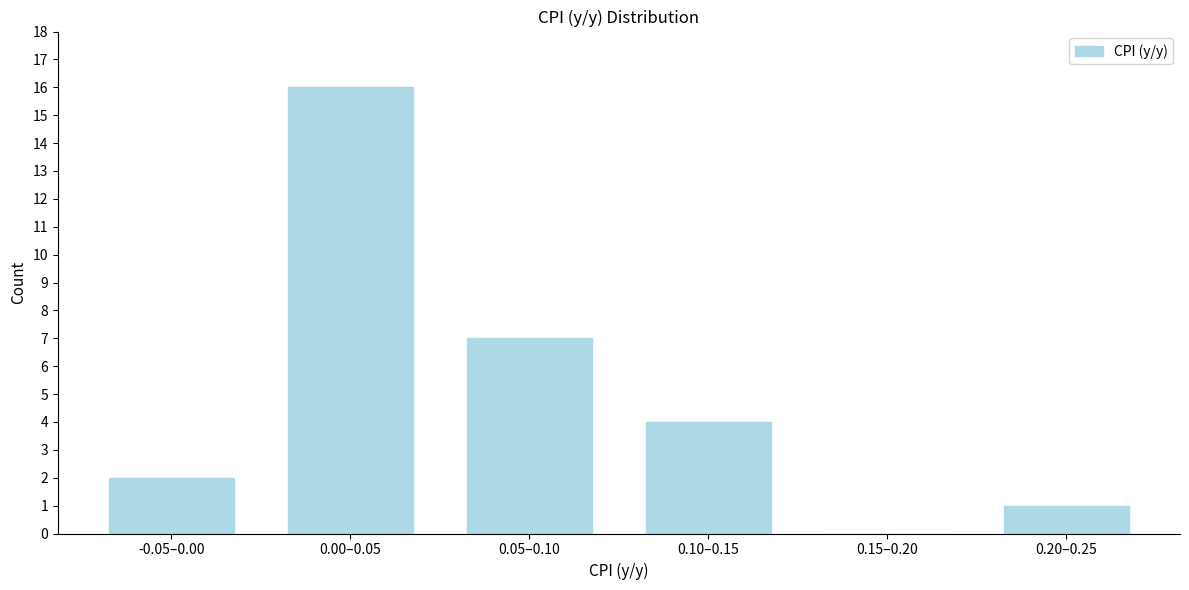

Reading left to right, list all the values displayed in this chart.

-0.05–0.00=2	0.00–0.05=16	0.05–0.10=7	0.10–0.15=4	0.15–0.20=0	0.20–0.25=1